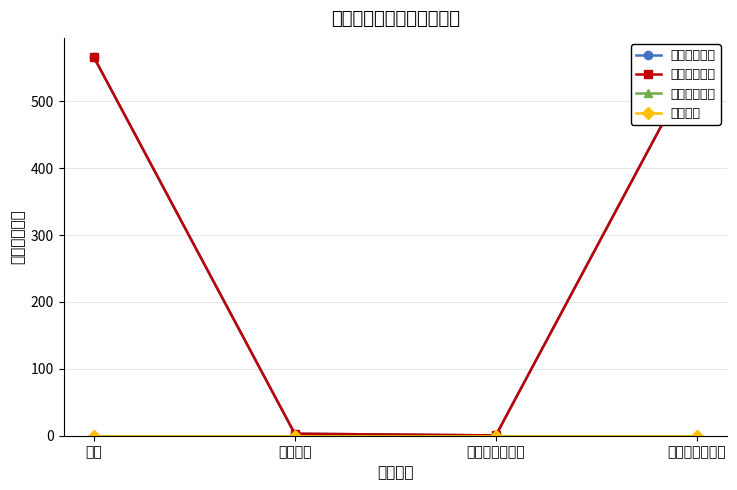

What is the difference between the 财政拨款收入 values at 合计 and 科技条件与服务?

3.5